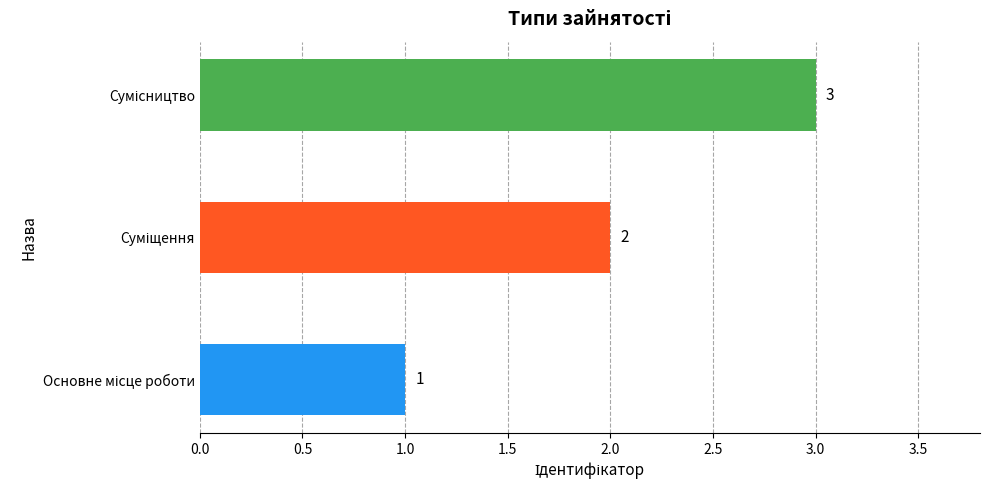

Count the values in the range 1 to 3.

3